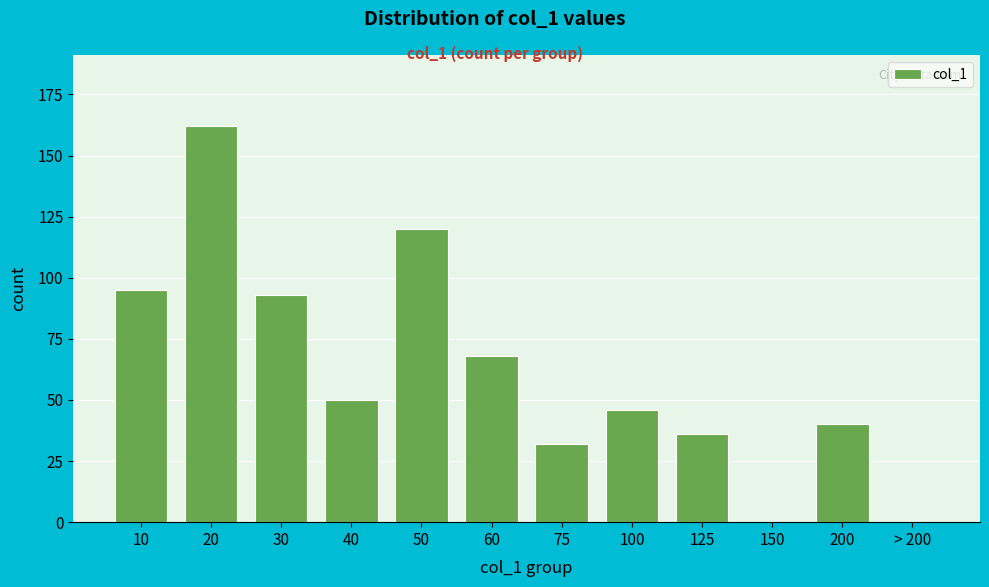

Reading left to right, list all the values displayed in this chart.

10=95	20=162	30=93	40=50	50=120	60=68	75=32	100=46	125=36	150=0	200=40	> 200=0